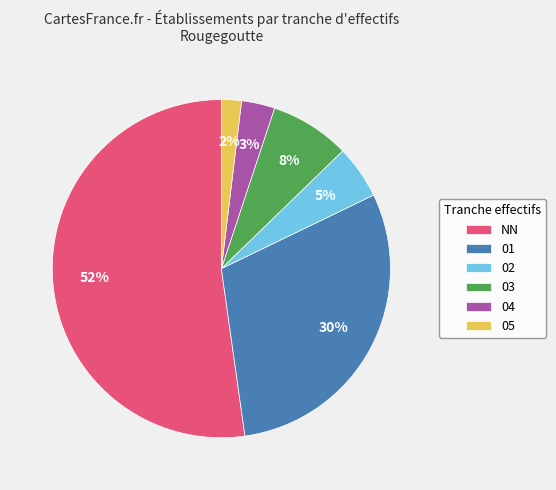

Is the sum of 05 and 03 greater than half?

No